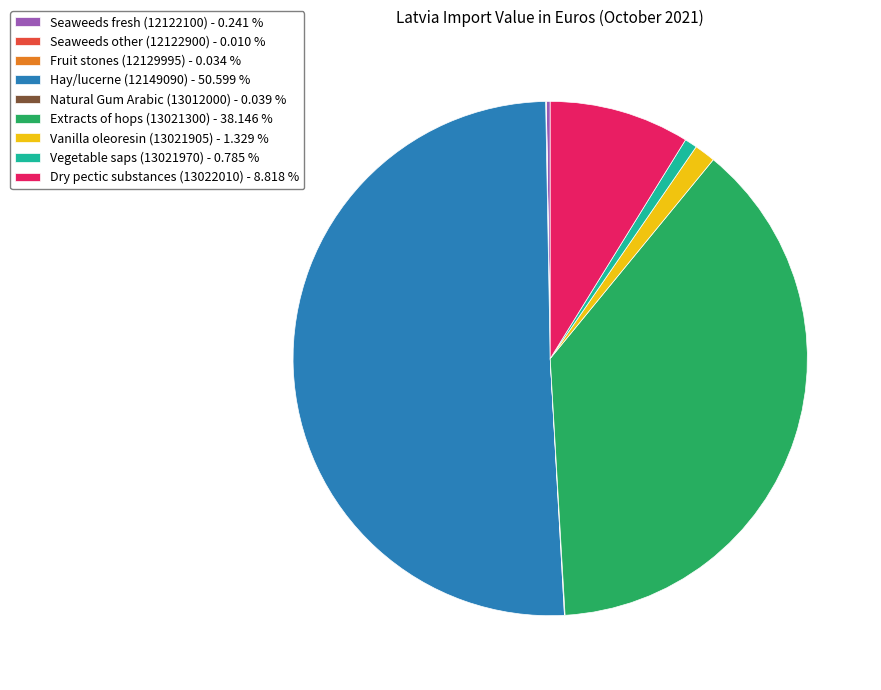

Does Extracts of hops (13021300) - 38.146 % represent more than half of the total?

No